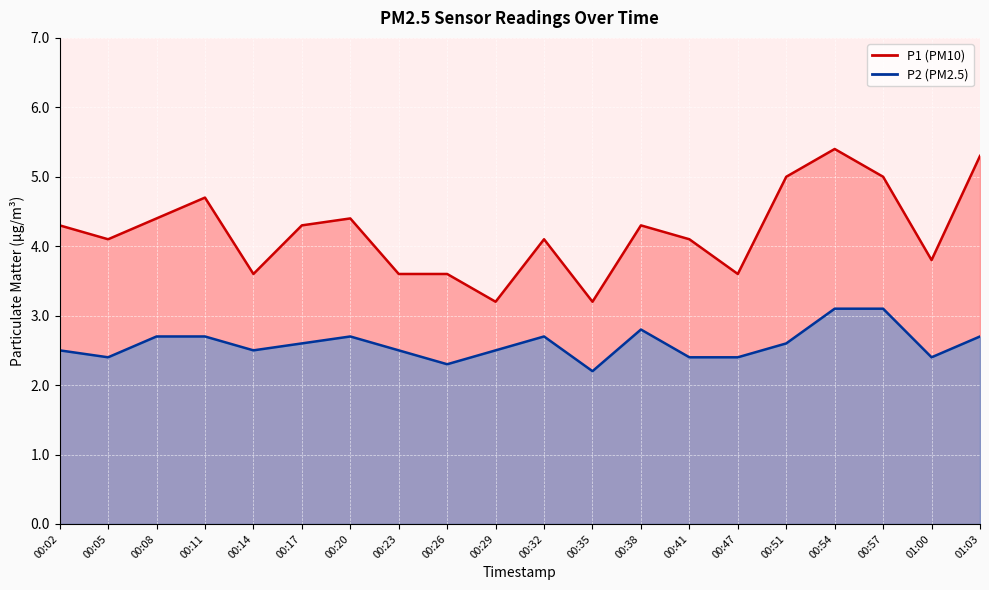

True or false: P2 has more than 1 interior local peaks.

True